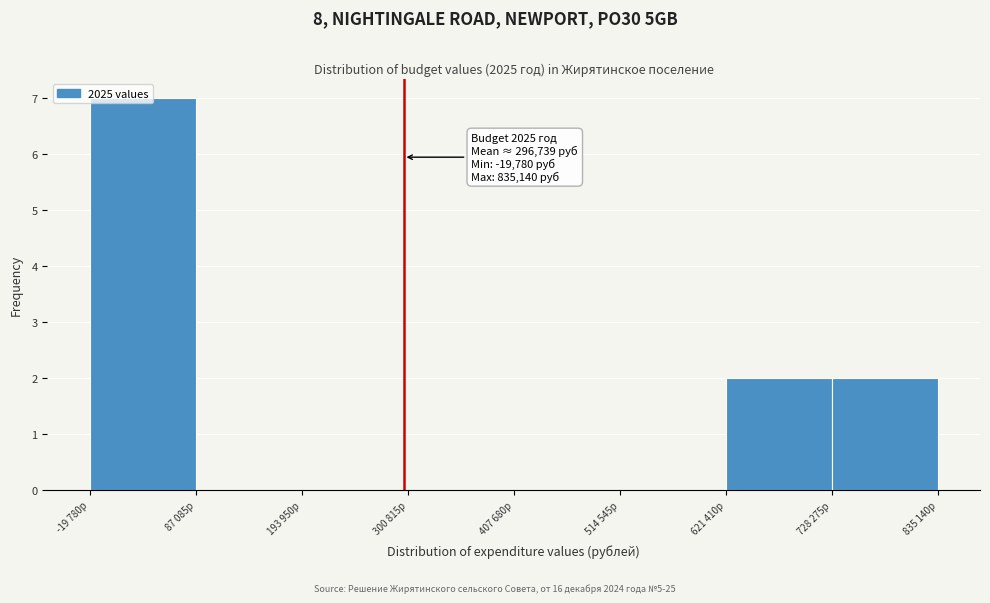

What is the sum of all values?

11